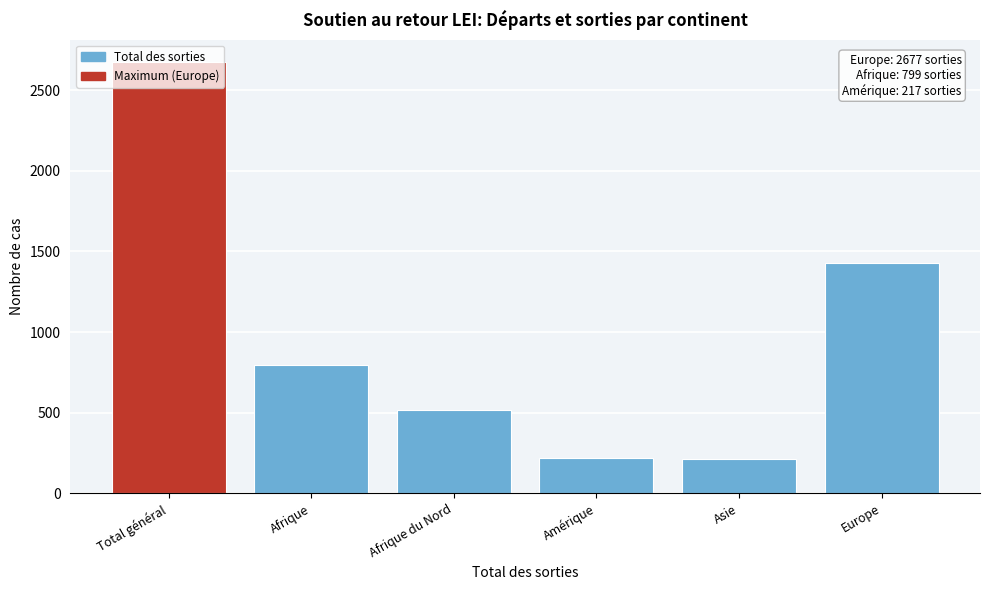

What is the label of the 5th bar from the left?

Asie